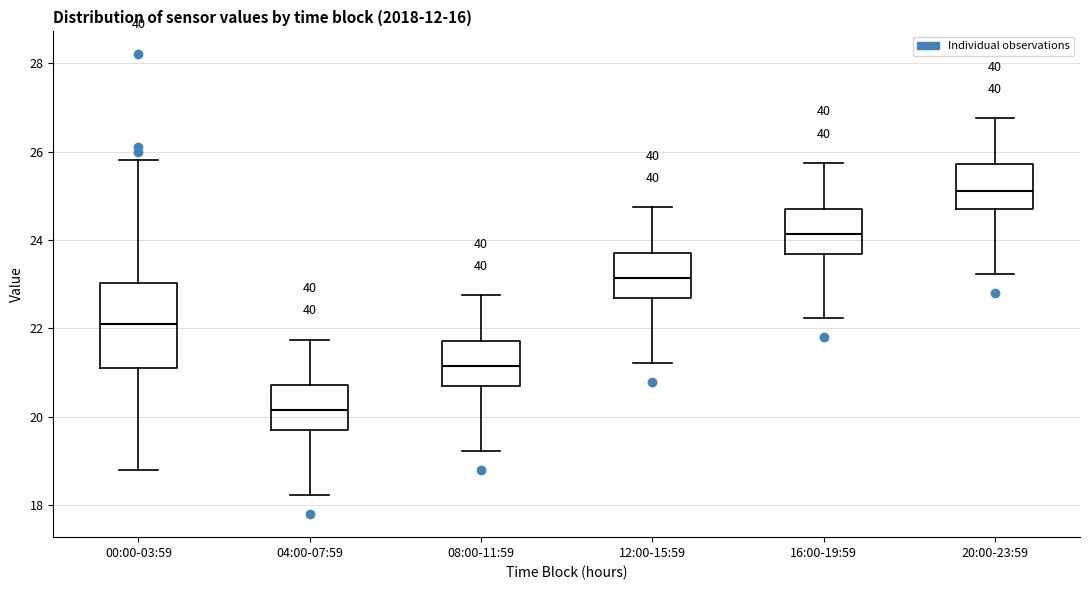

Reading left to right, read every box against the y-axis: the position of its median line, the range the box covers, and the ends of its whiskers. The values are not printed on the chart, so give them approximately, as read against the axis.

00:00-03:59: median 22.0, box 21.2 to 23.0, whiskers 18.8 to 25.8
04:00-07:59: median 20.2, box 19.6 to 20.8, whiskers 18.2 to 21.8
08:00-11:59: median 21.2, box 20.6 to 21.8, whiskers 19.2 to 22.8
12:00-15:59: median 23.2, box 22.6 to 23.8, whiskers 21.2 to 24.8
16:00-19:59: median 24.2, box 23.6 to 24.8, whiskers 22.2 to 25.8
20:00-23:59: median 25.2, box 24.6 to 25.8, whiskers 23.2 to 26.8